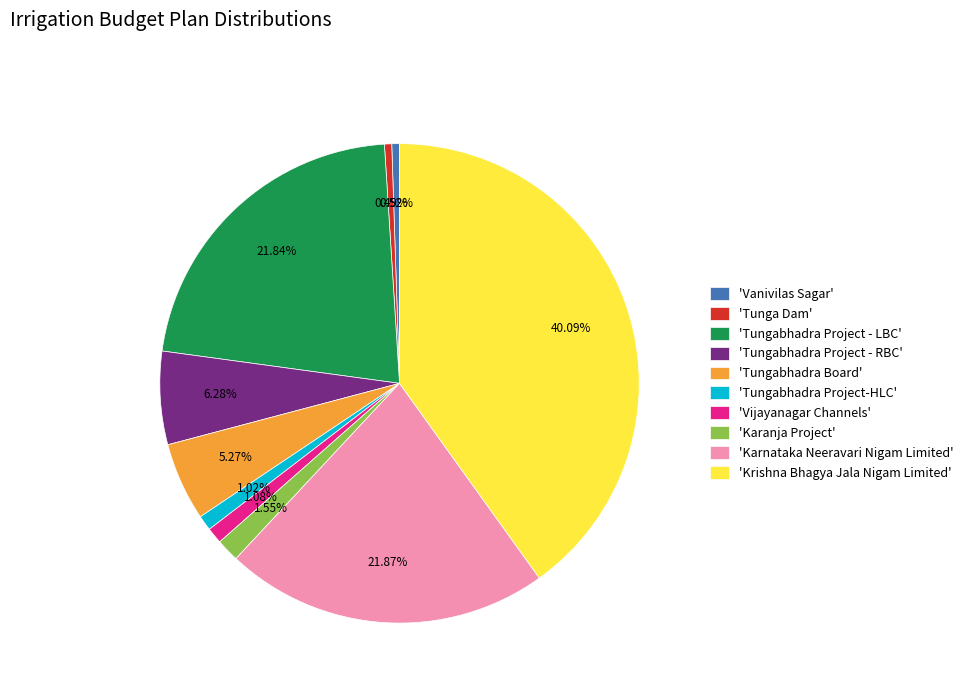

Combined, do 'Tungabhadra Project-HLC' and 'Karanja Project' account for over 50%?

No